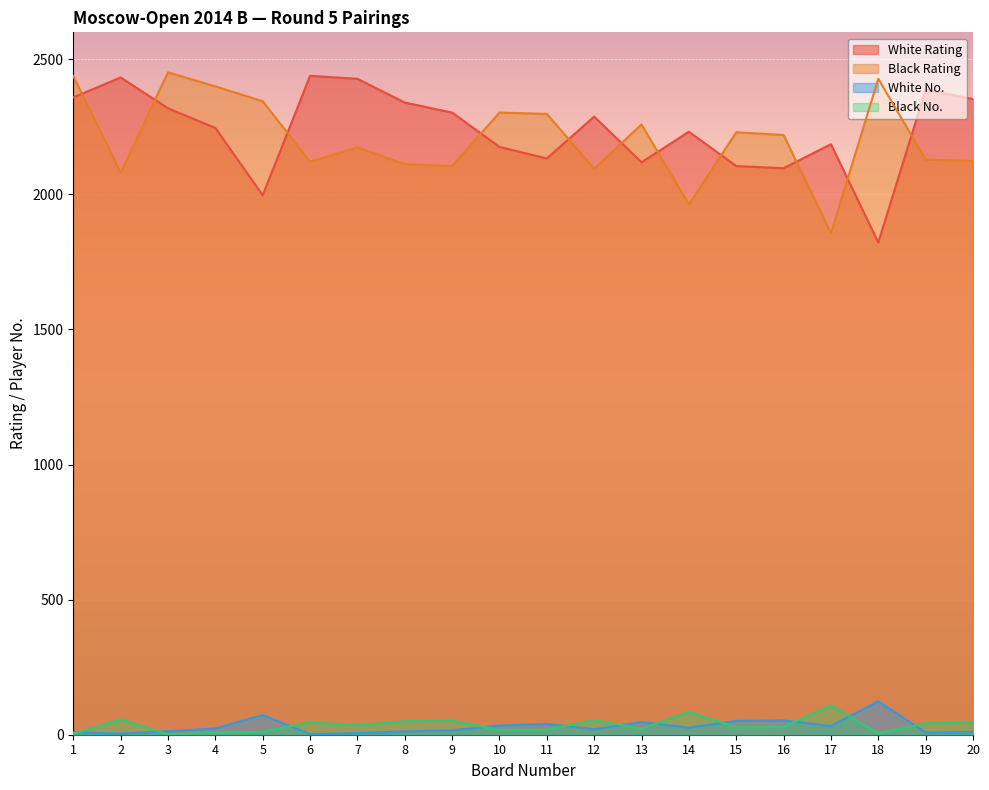

What value does the White No. series have at 10?

34